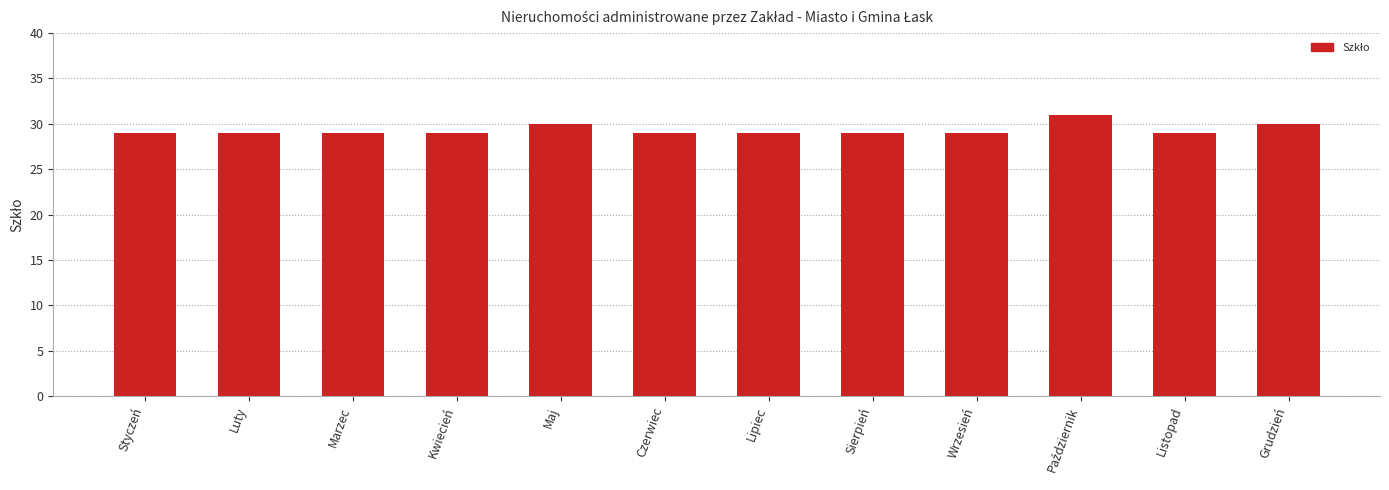

What is the sum of the values at Czerwiec and Marzec?

58